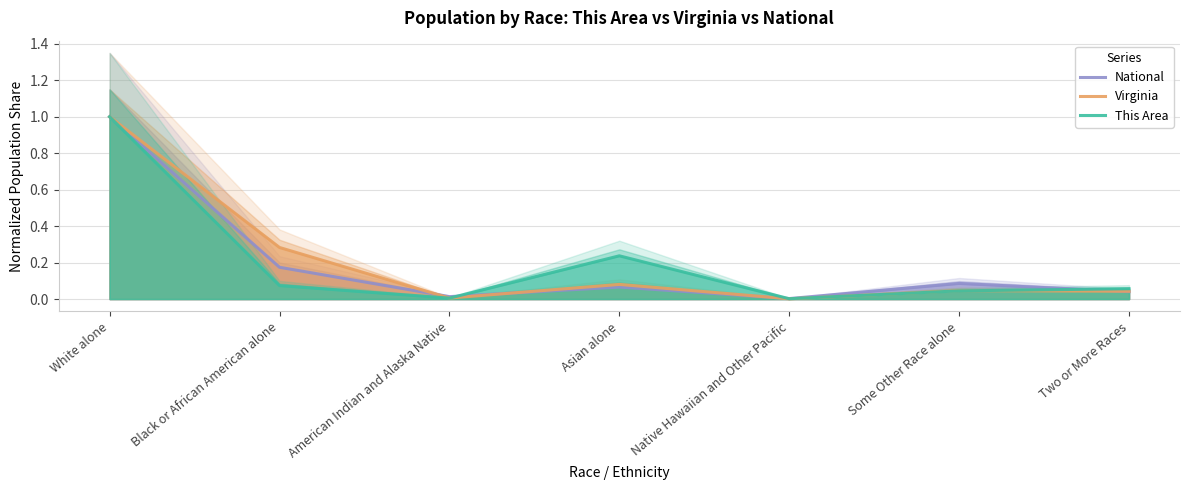

What is the label of the 3rd point from the left?

American Indian and Alaska Native